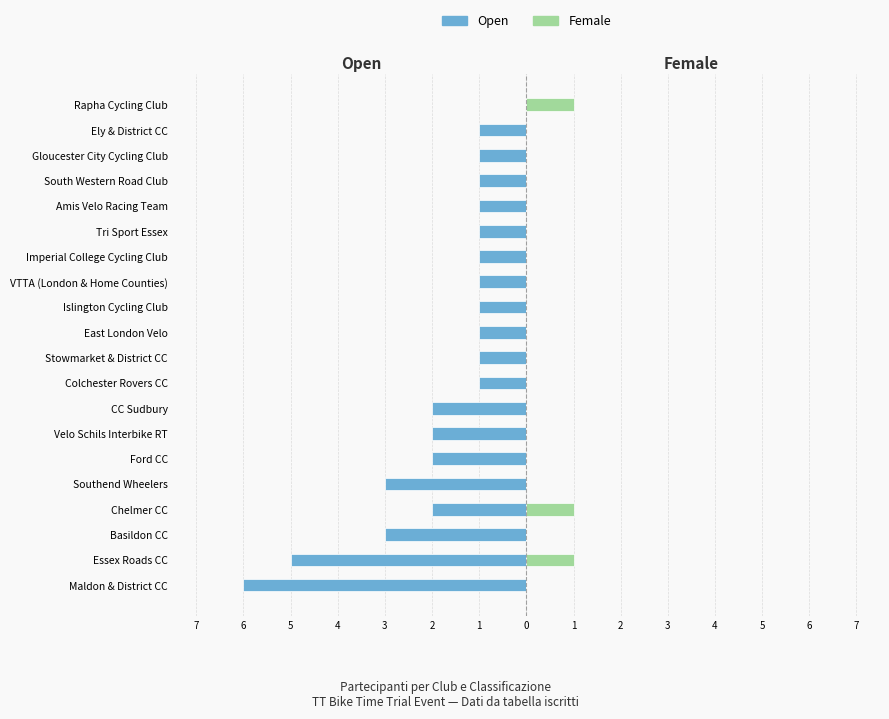

What is the total value across all series at Basildon CC?

-3